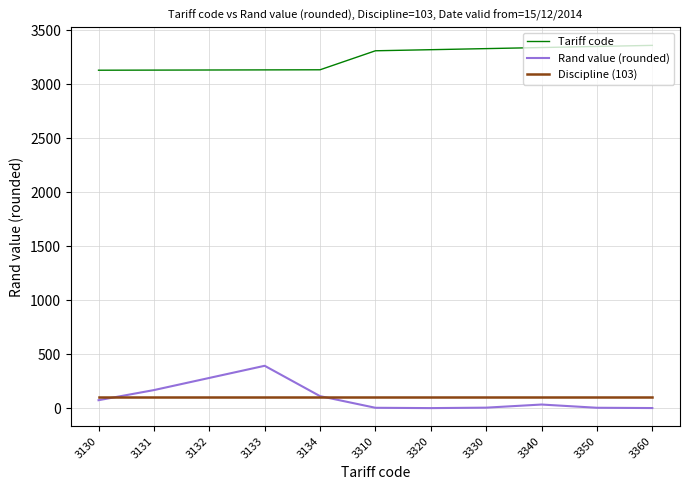

Which series has the widest spread of values?

Rand value (rounded)